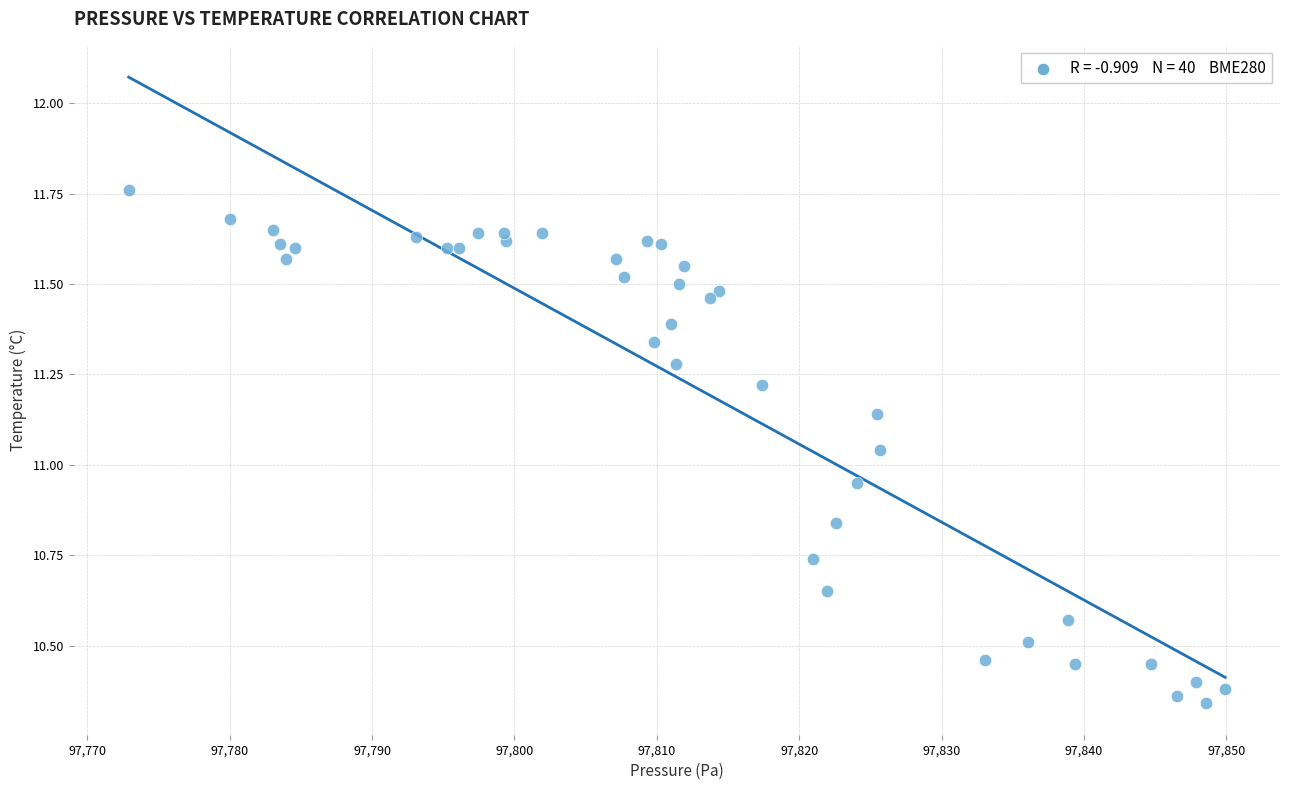

What is the range of X values (max minus min)?

77.0